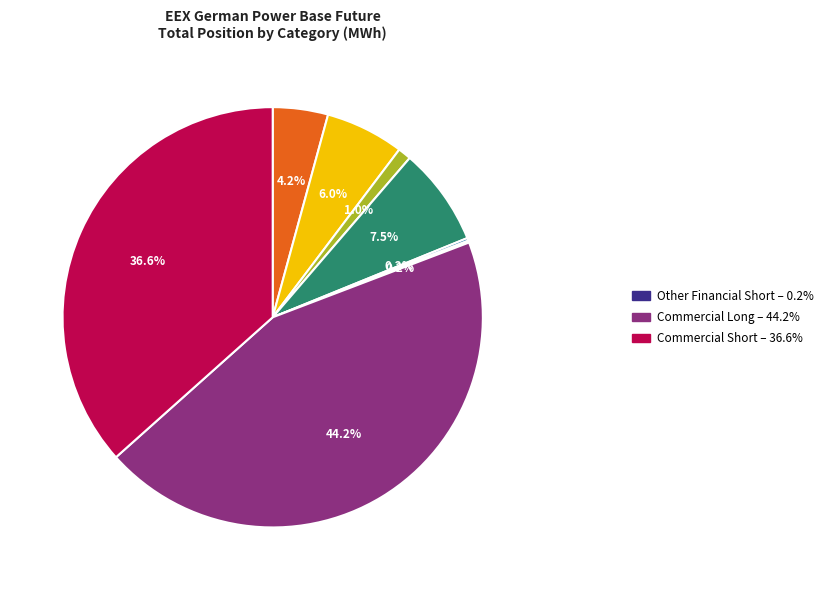

Does any single category account for the majority?

No